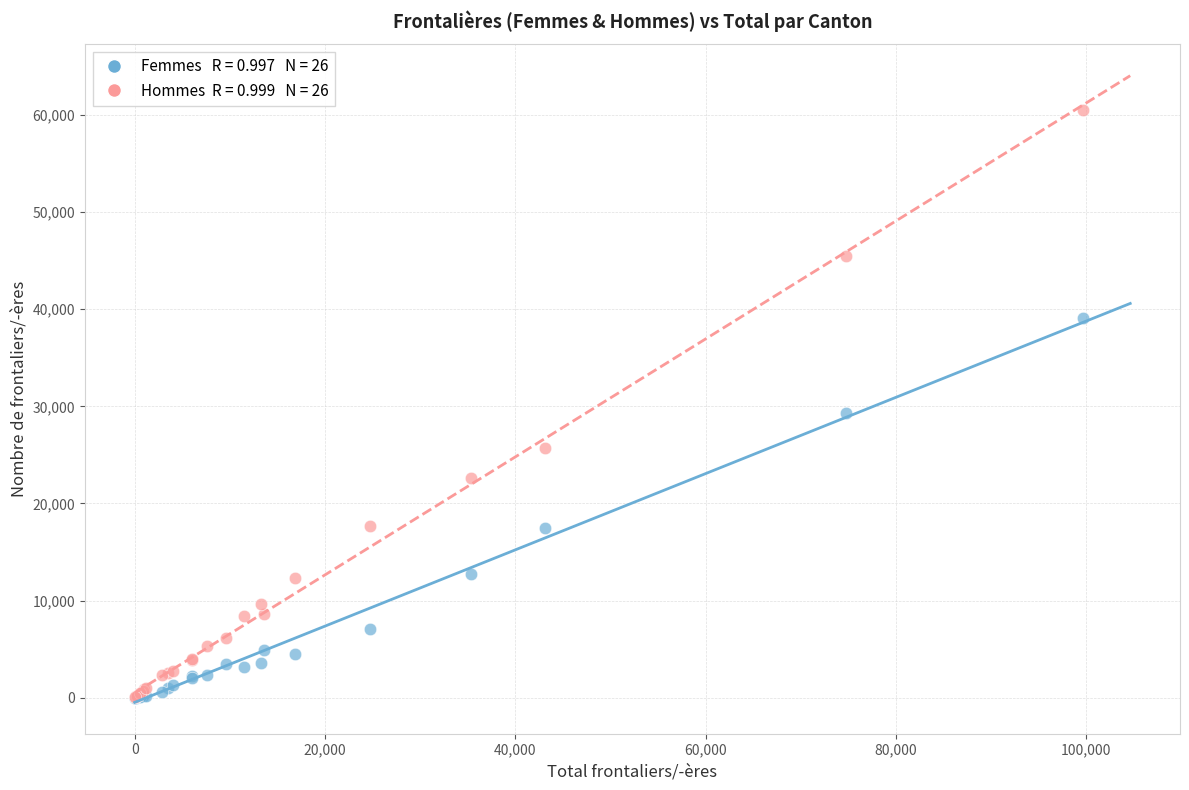

Across all series, what Y value is closest to 30266?

29277